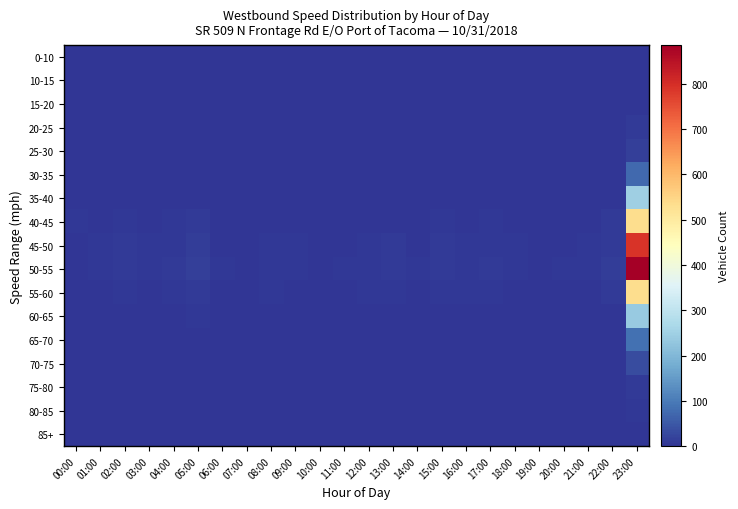

At how many categories does at least one series exceed 382?

1